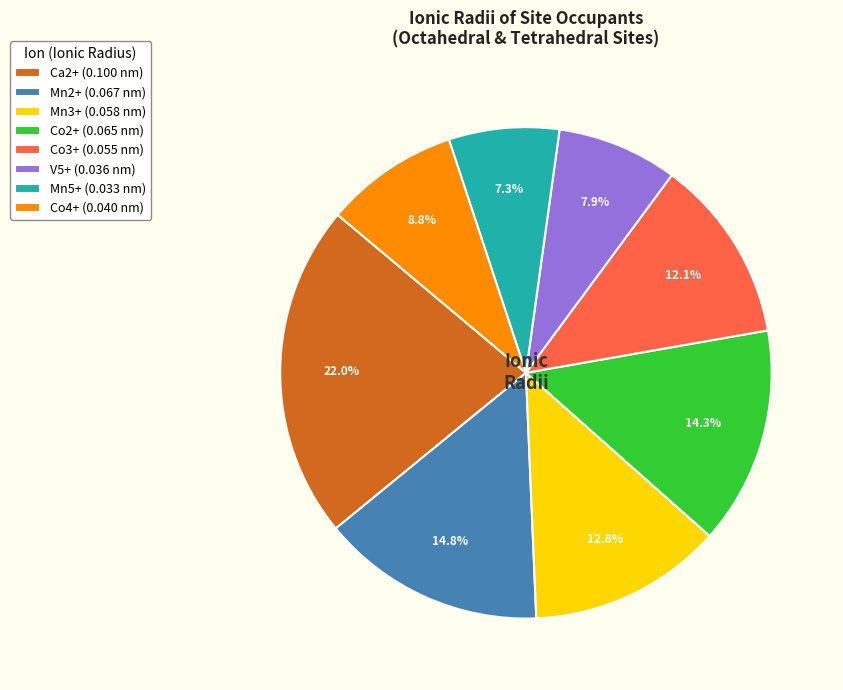

Between Mn5+ and Co4+, which is larger?

Co4+